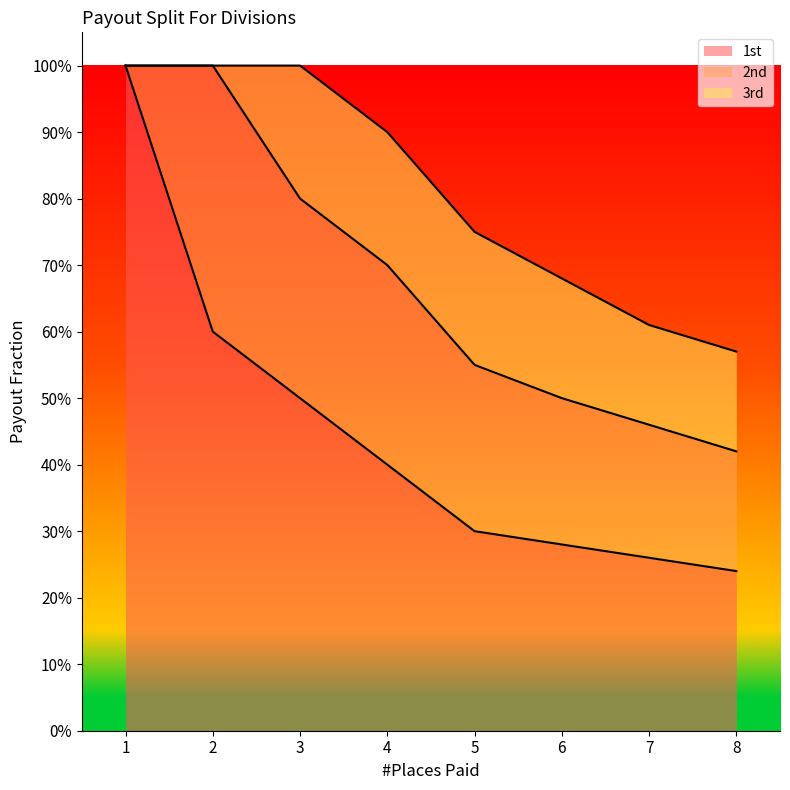

Reading left to right, list all the values displayed in this chart.

1st: 1.0	0.6	0.5	0.4	0.3	0.3	0.3	0.2
2nd: 0.0	0.4	0.3	0.3	0.2	0.2	0.2	0.2
3rd: 0.0	0.0	0.2	0.2	0.2	0.2	0.1	0.1